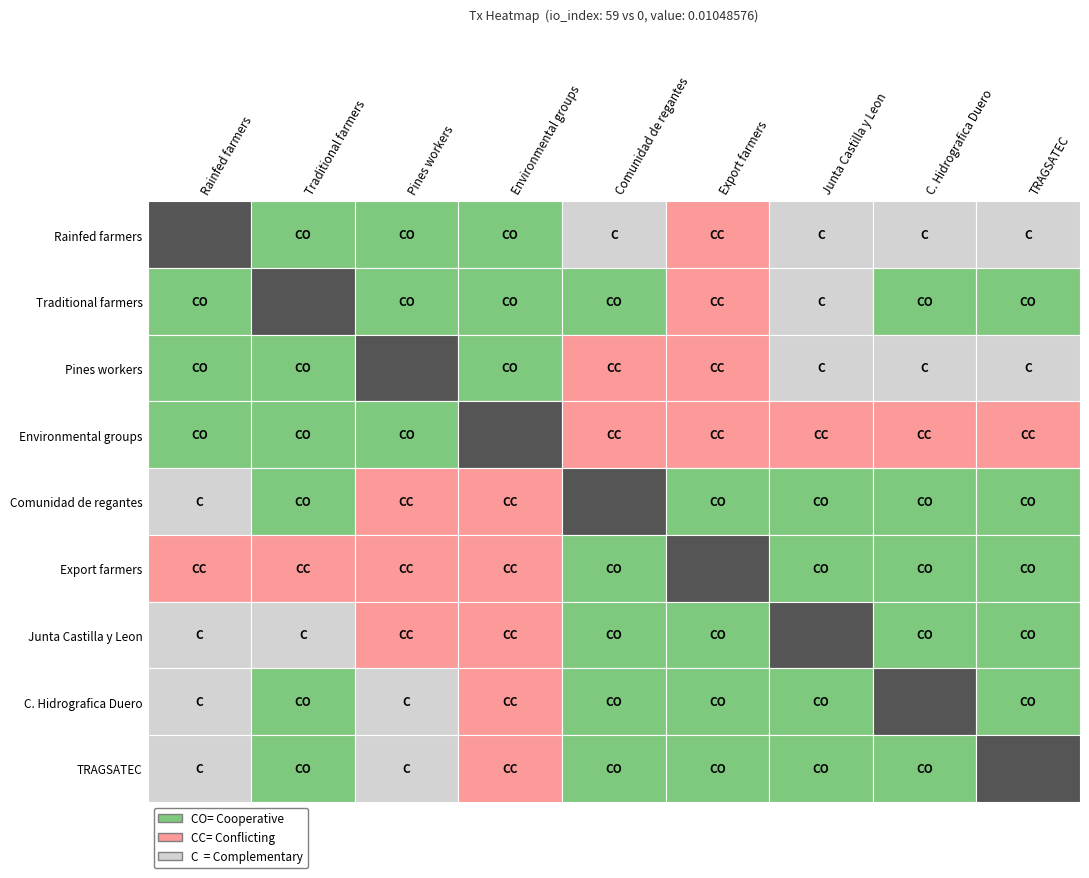

What is the smallest value displayed?

-1.0